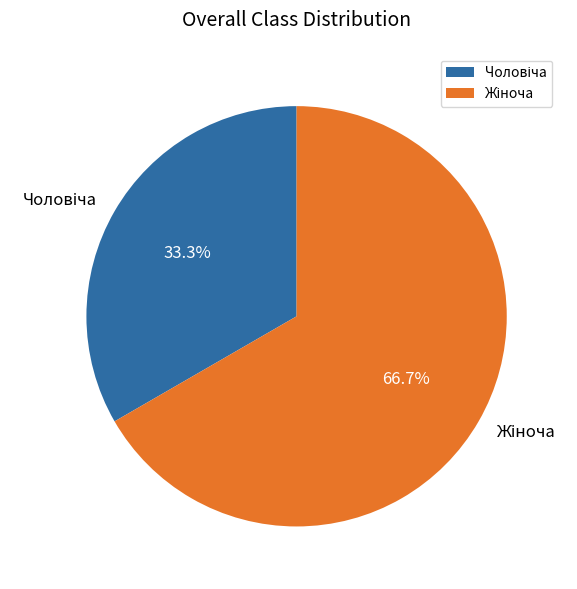

Is there a majority slice in this chart?

Yes